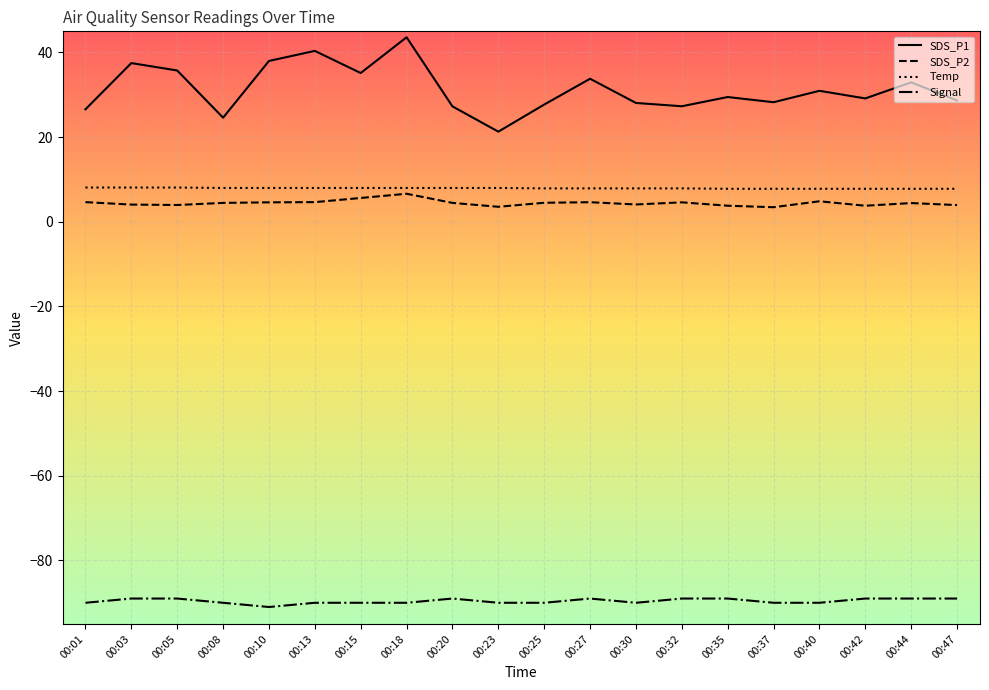

The value of SDS_P1 at 00:20 is 27.3. True or false?

True